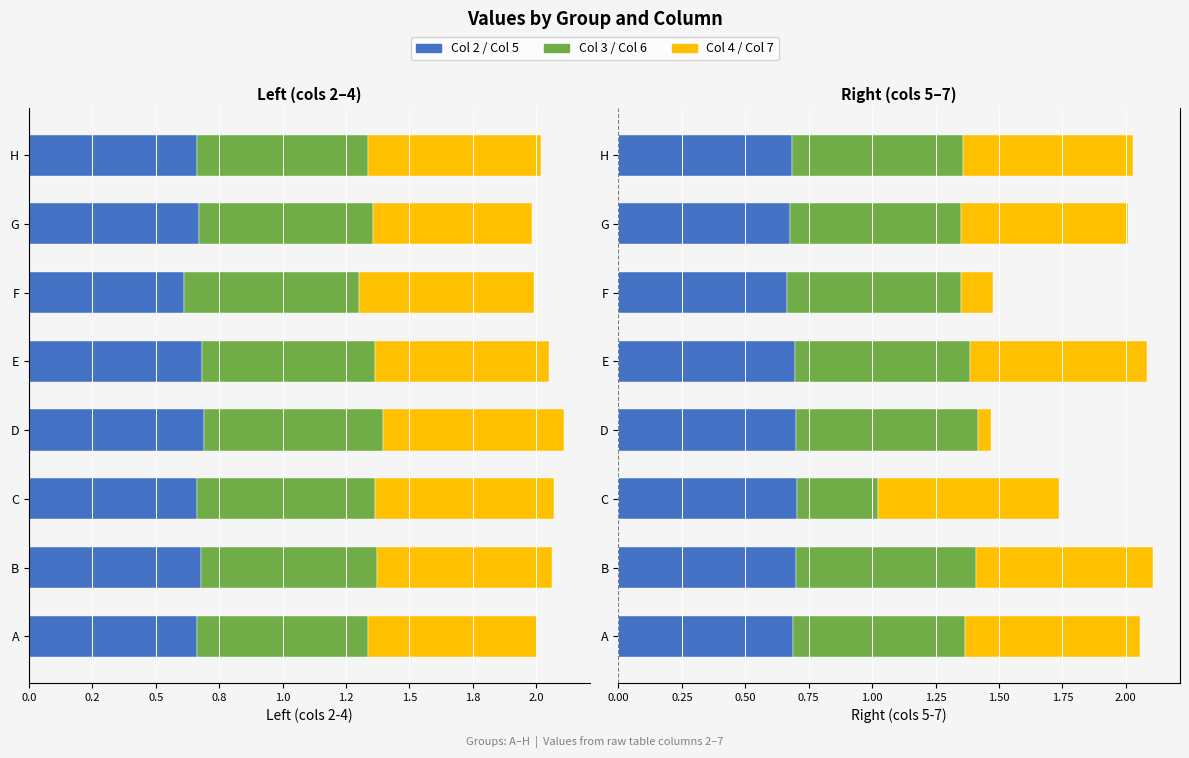

Does the chart contain stacked bars?

No